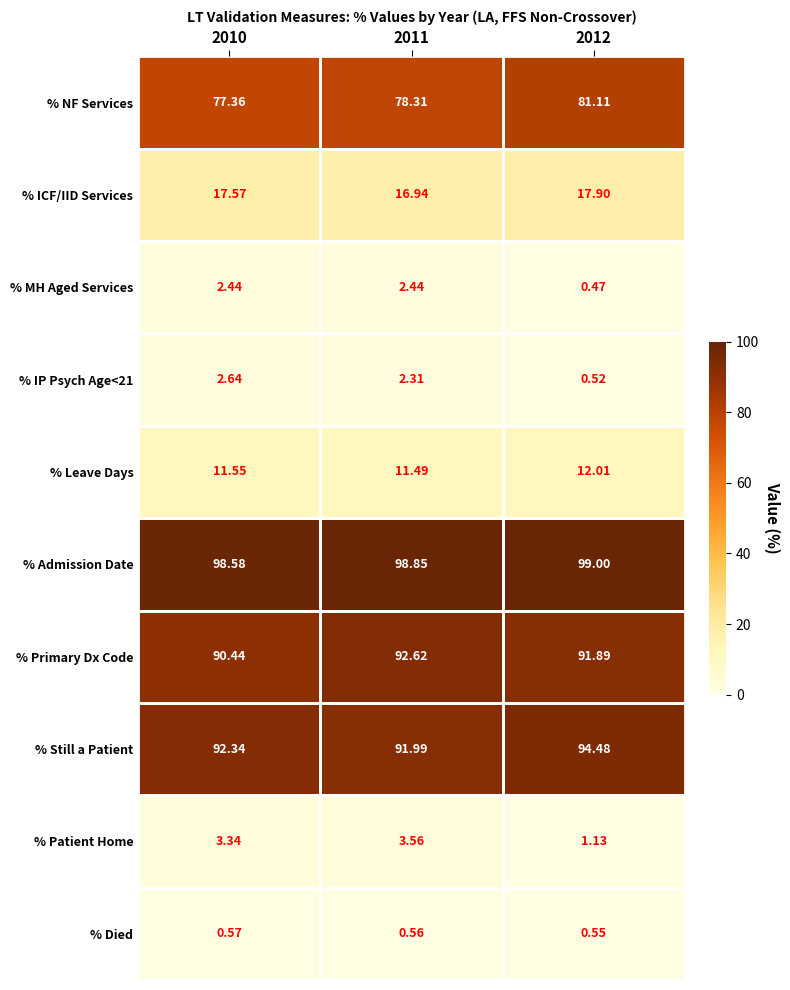

Between 2011 and 2012, which series saw the biggest shift?

% NF Services